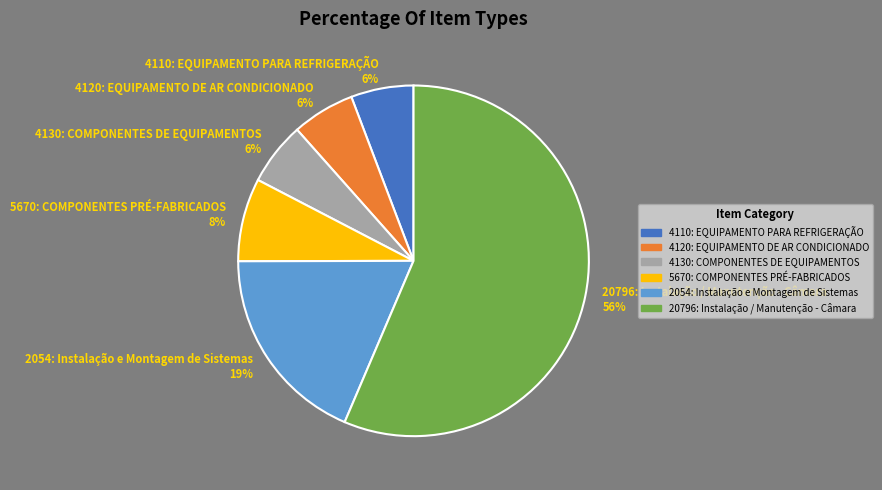

To the nearest percent, what is the average slice percentage?

17%